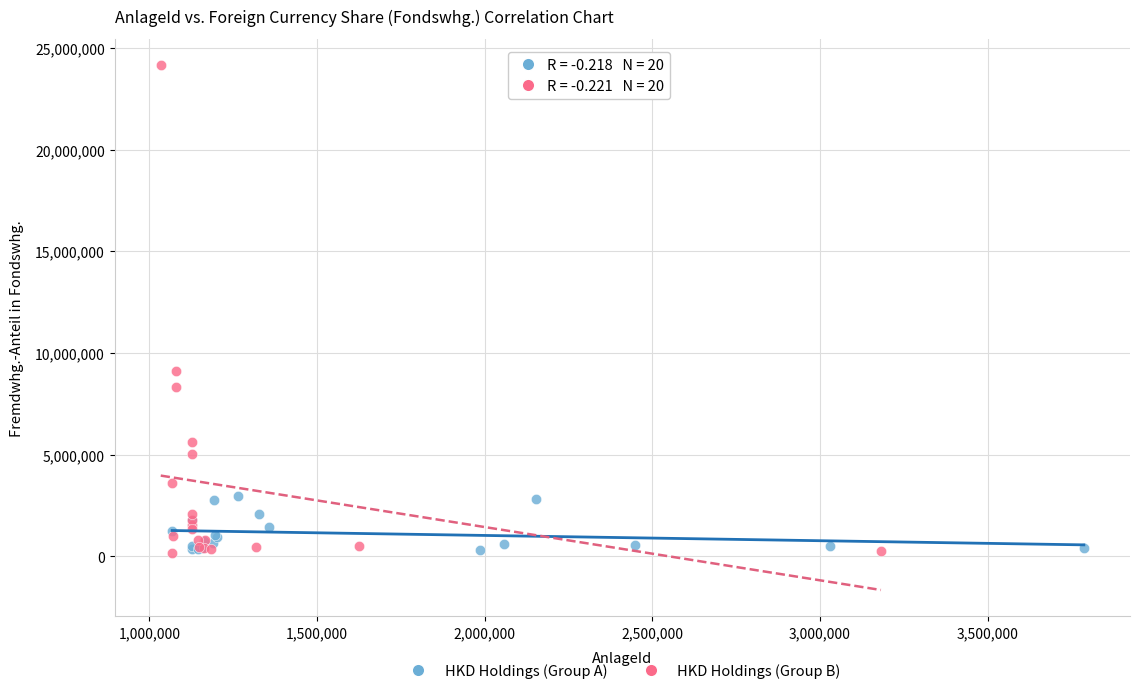

Which series has the widest spread of Y values?

HKD Holdings (Group B)